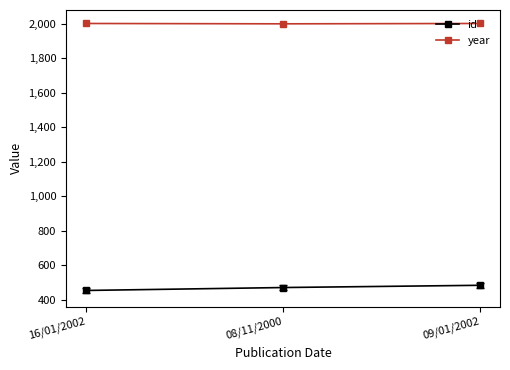

What is the value of the year point at the 3rd from the left?

2002